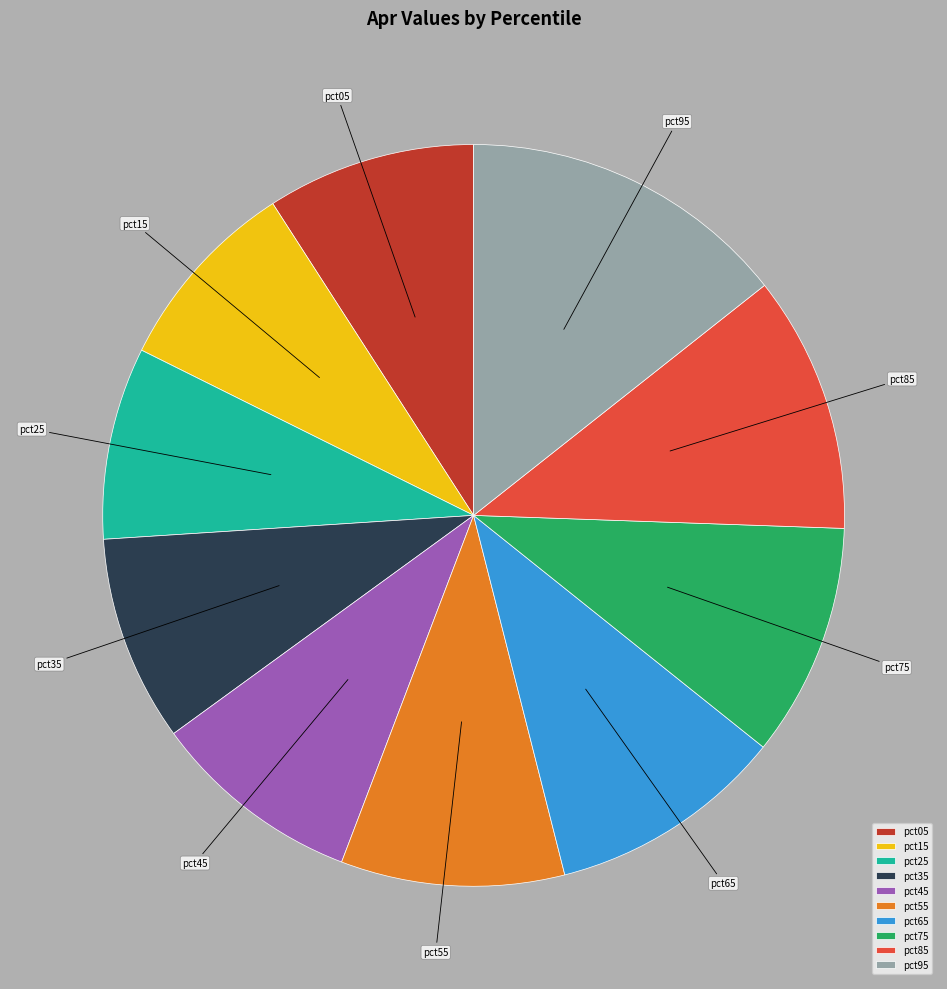

Does any single category account for the majority?

No